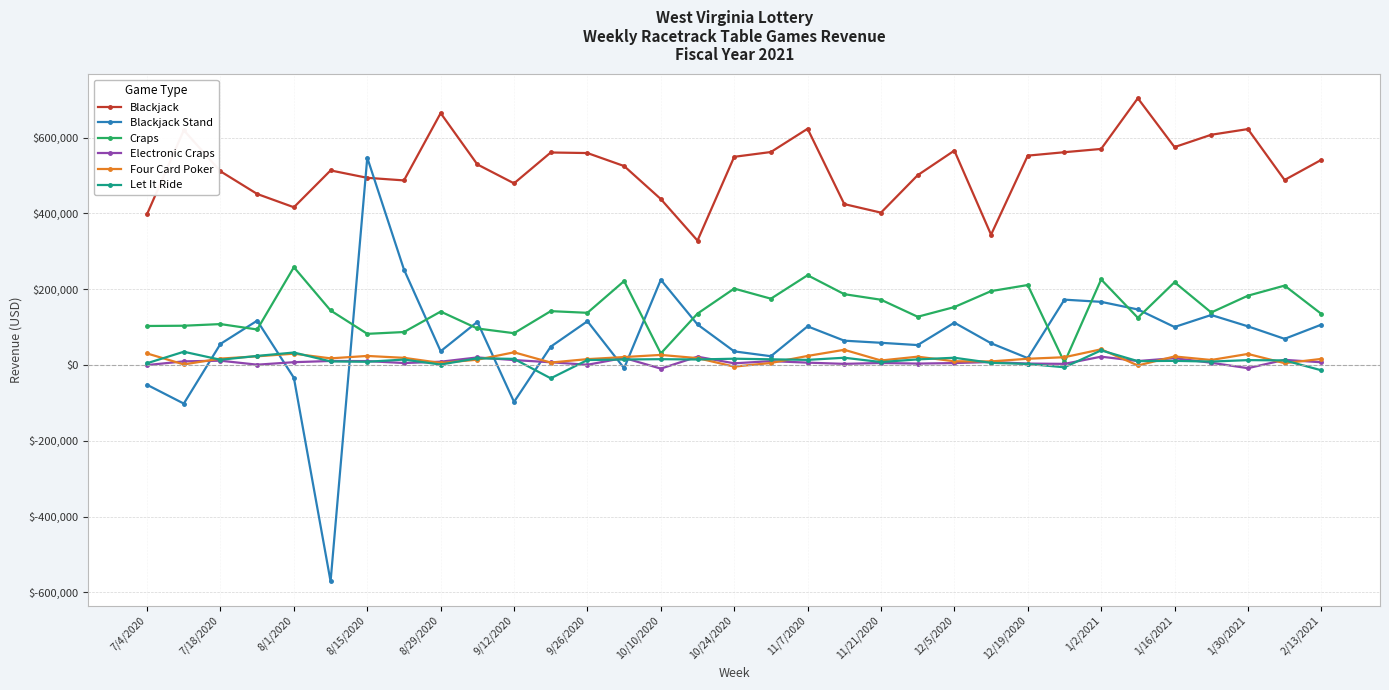

Which series has the widest spread of values?

Blackjack Stand